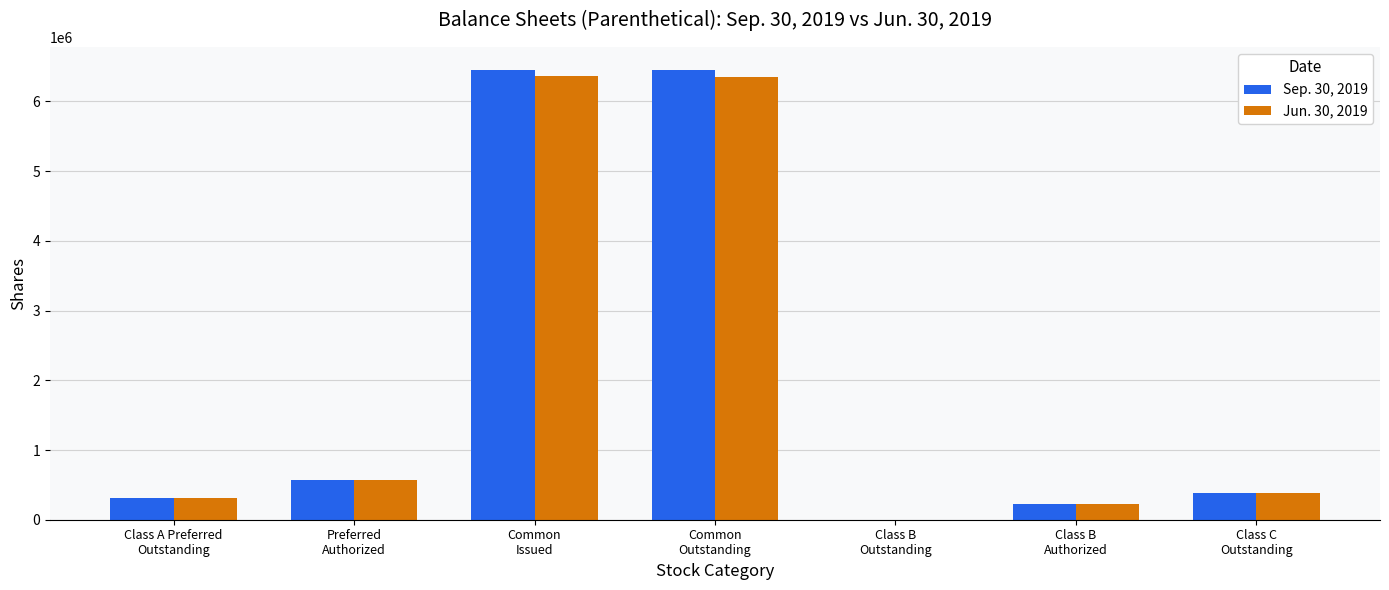

What is the total value across all series at Preferred
Authorized?

1134000